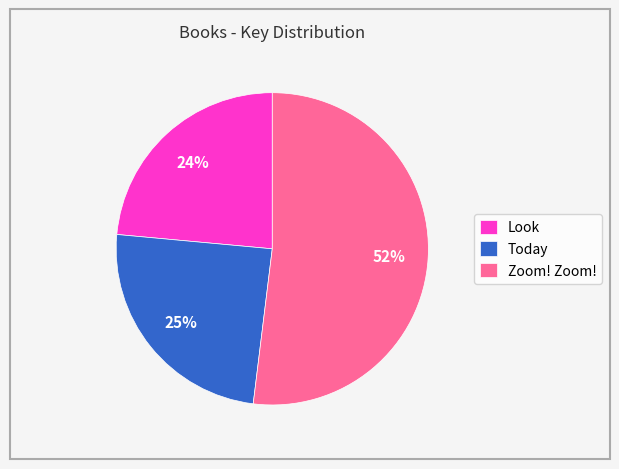

Between Look and Today, which is larger?

Today